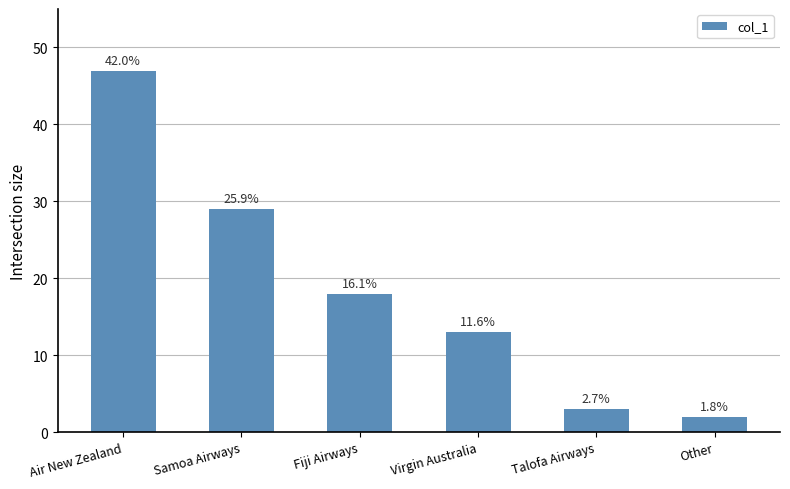

The chart shows a value of 66 at Air New Zealand. True or false?

False